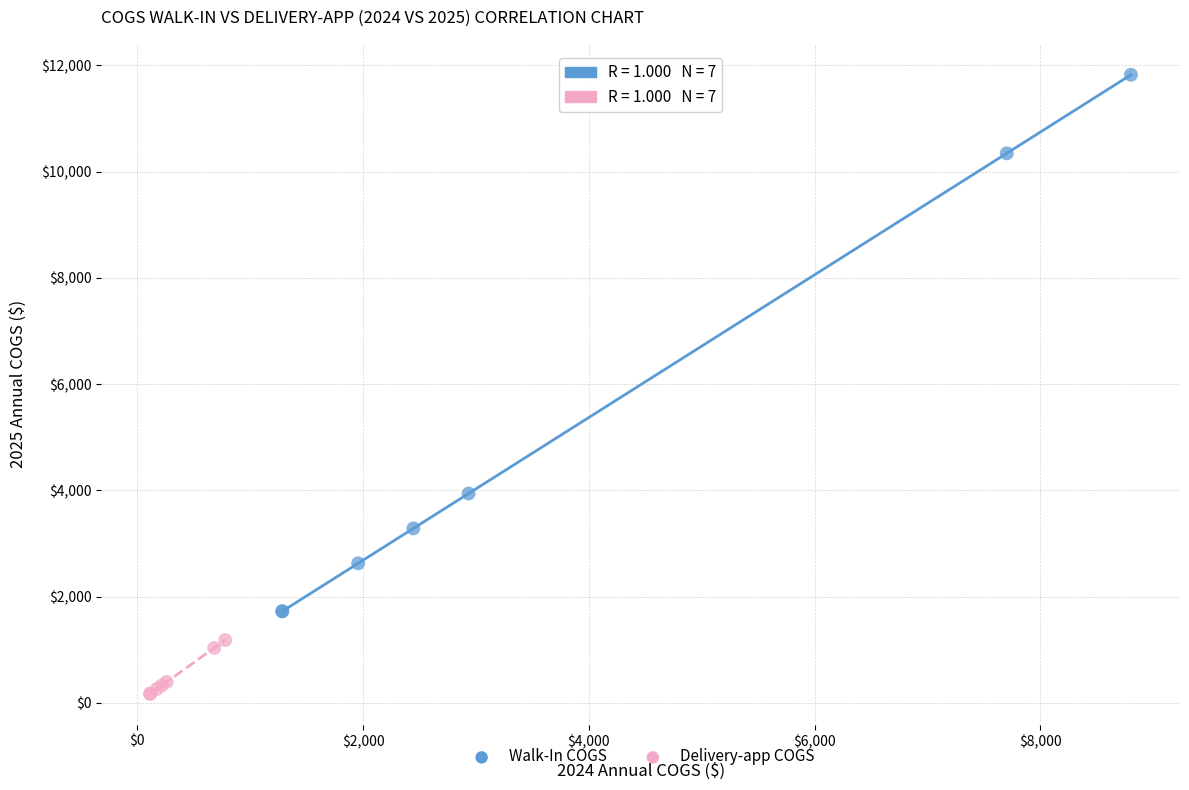

Which series has the largest Y range (max minus min)?

Walk-In COGS